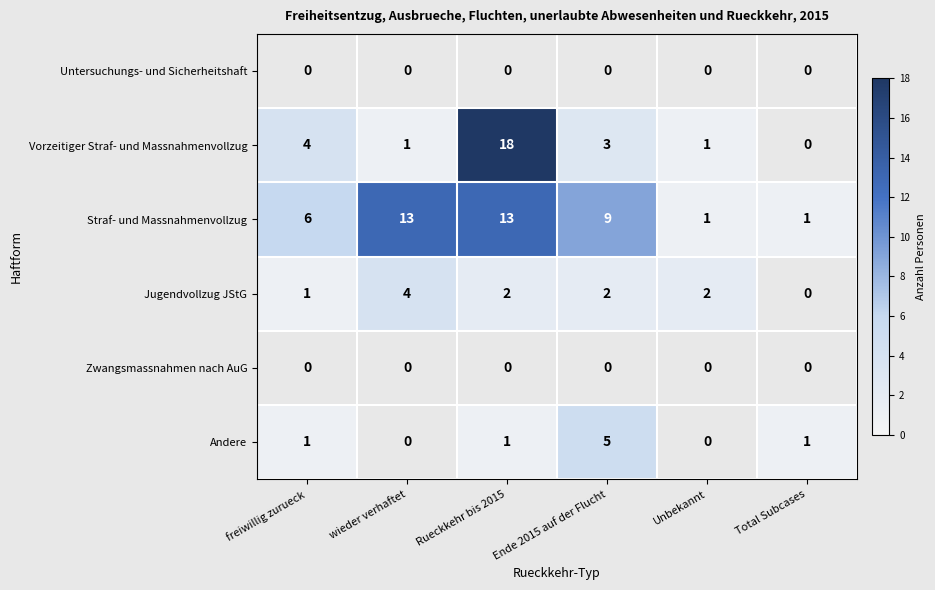

Is the value of Jugendvollzug JStG at freiwillig zurueck greater than the value of Straf- und Massnahmenvollzug at Ende 2015 auf der Flucht?

No